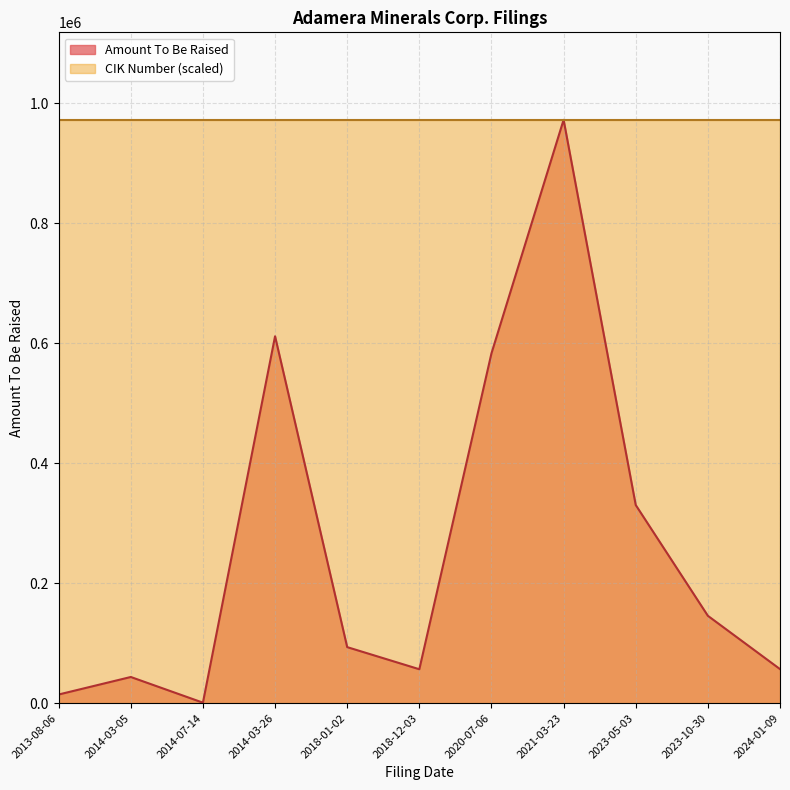

List the labels in order of value, largest first.

2021-03-23, 2014-03-26, 2020-07-06, 2023-05-03, 2023-10-30, 2018-01-02, 2024-01-09, 2018-12-03, 2014-03-05, 2013-08-06, 2014-07-14